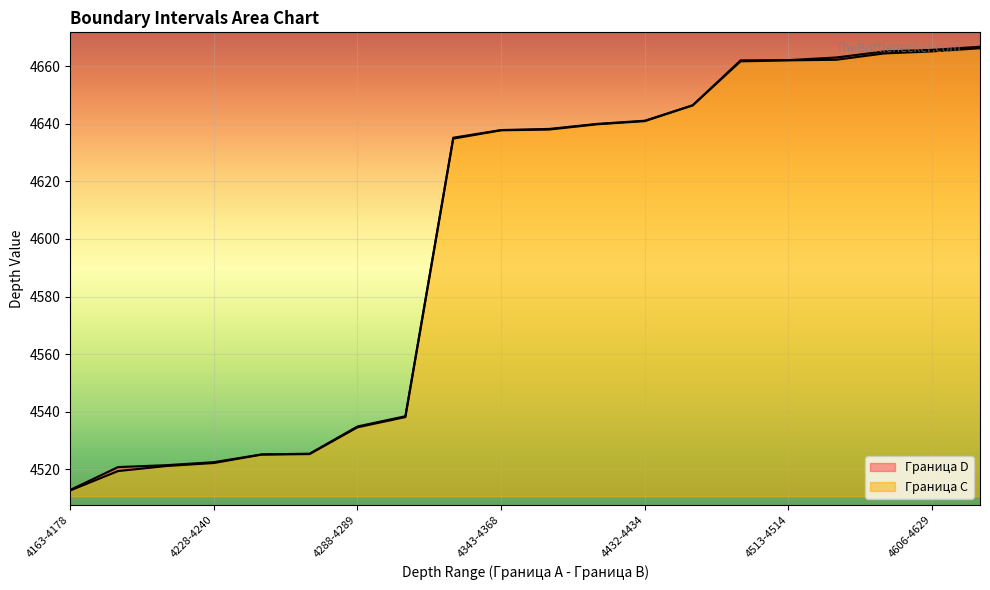

What position from the left is 4343-4368?

10